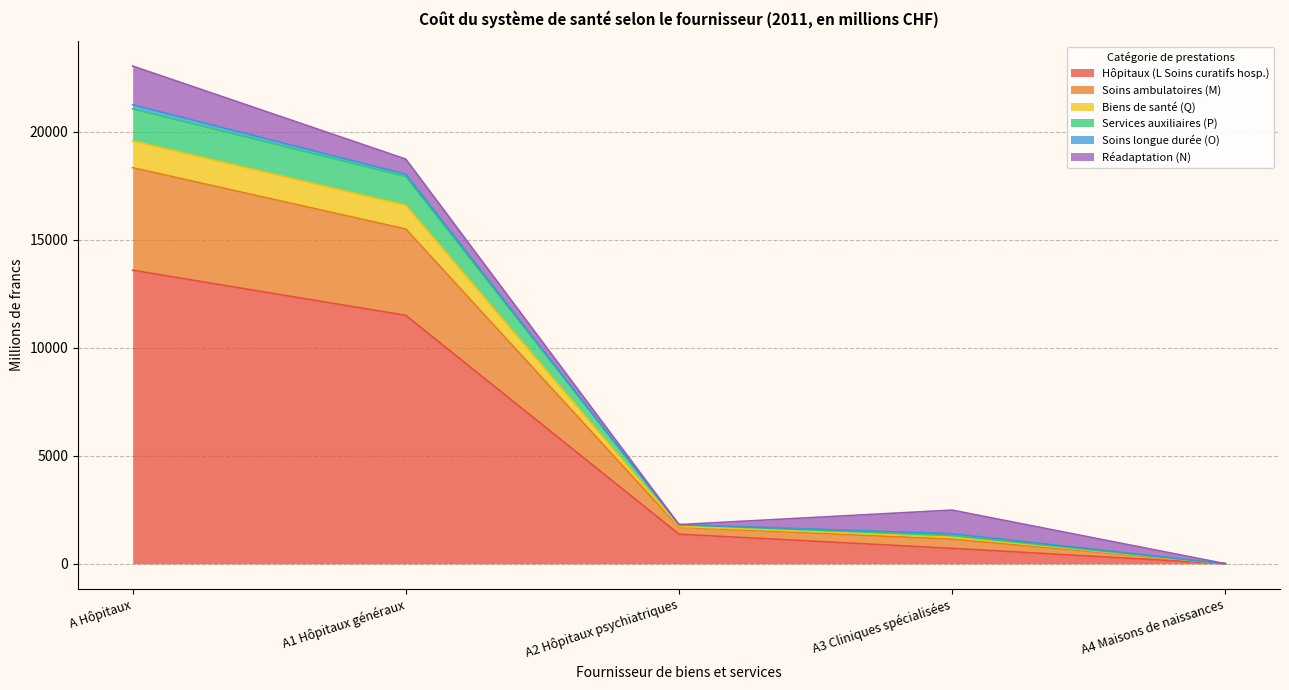

At which category is the sum across all series the highest?

A Hôpitaux